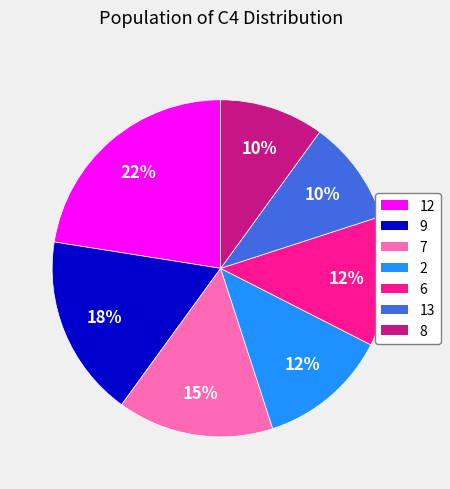

Does any single category account for the majority?

No